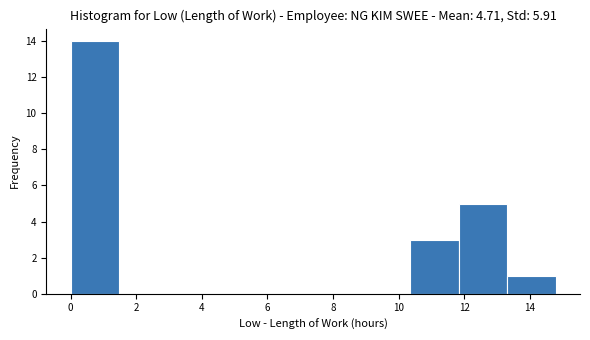

Reading left to right, list every bar in this chart as the range it spans on the x-axis followed by its height. Neither the bar edges nor the heights are printed on the chart, so give them approximately, as read against the axes.

0.0 to 1.4: 14
1.4 to 3.0: 0
3.0 to 4.4: 0
4.4 to 6.0: 0
6.0 to 7.4: 0
7.4 to 8.8: 0
8.8 to 10.4: 0
10.4 to 11.8: 3
11.8 to 13.4: 5
13.4 to 14.8: 1